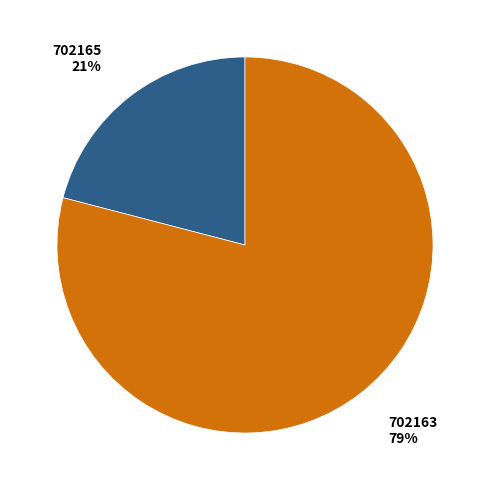

To the nearest percent, what is the average slice percentage?

50%